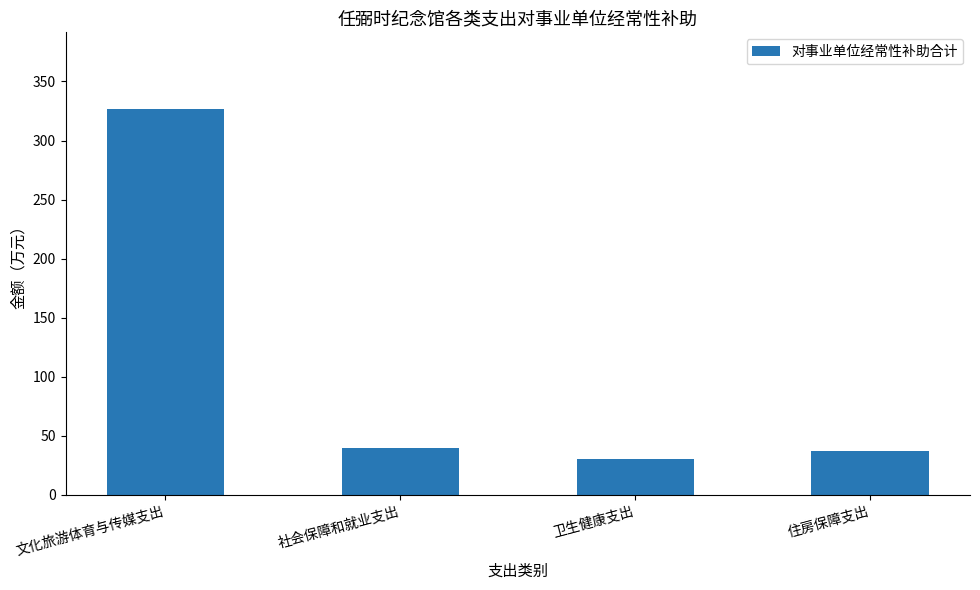

What is the sum of all values?

432.6